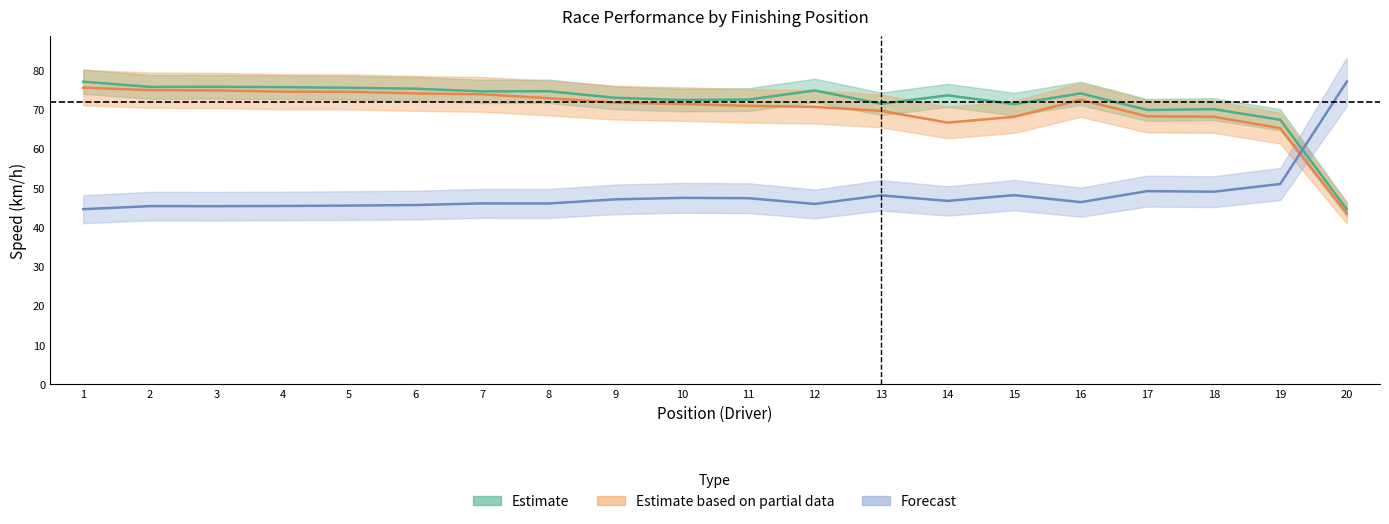

Is the value of Best Speed at 18 greater than the value of Average Speed at 8?

No